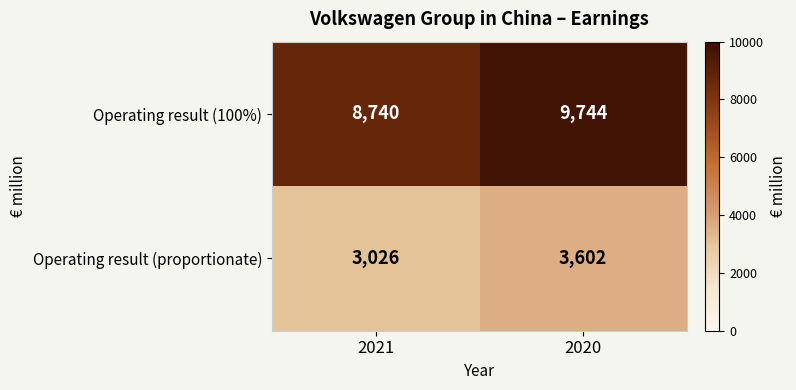

Rank the series by their average value, from lowest to highest.

Operating result (proportionate), Operating result (100%)